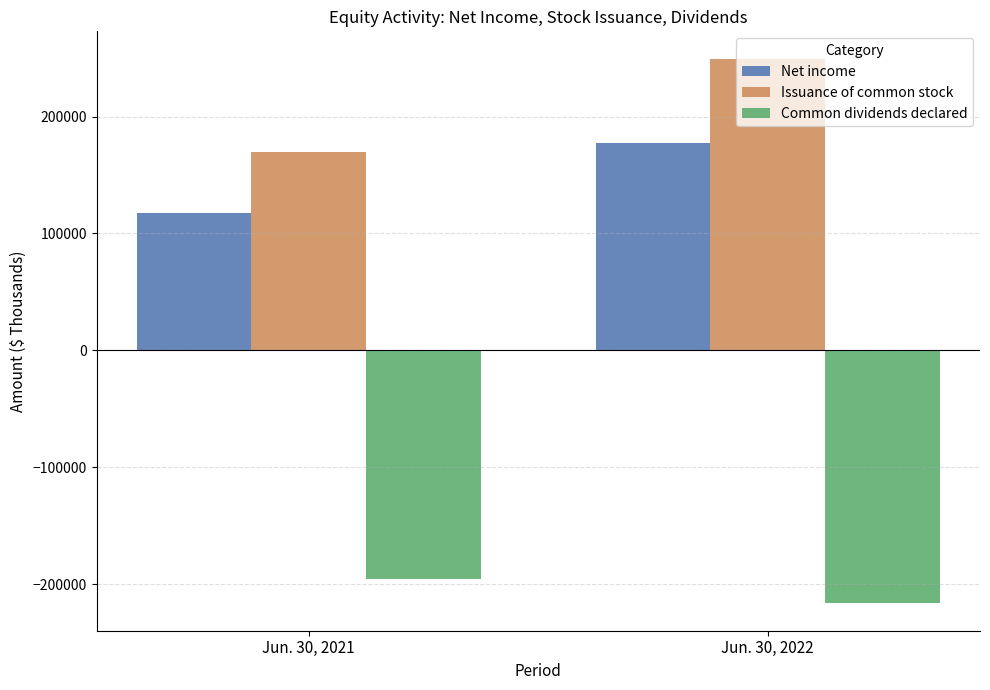

Count the Issuance of common stock values in the range 169514 to 249606.

2